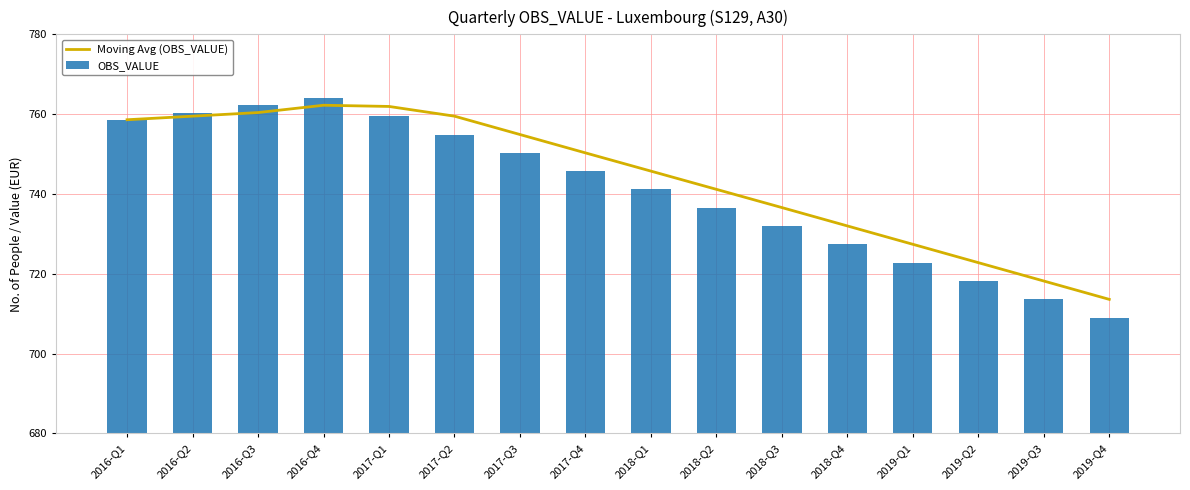

Which series has the largest range (max minus min)?

OBS_VALUE